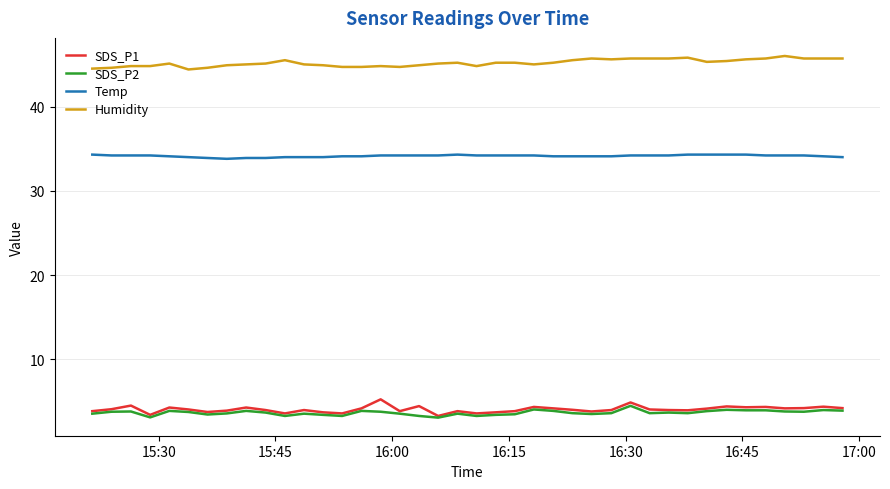

Which series has the largest total across all categories?

Humidity